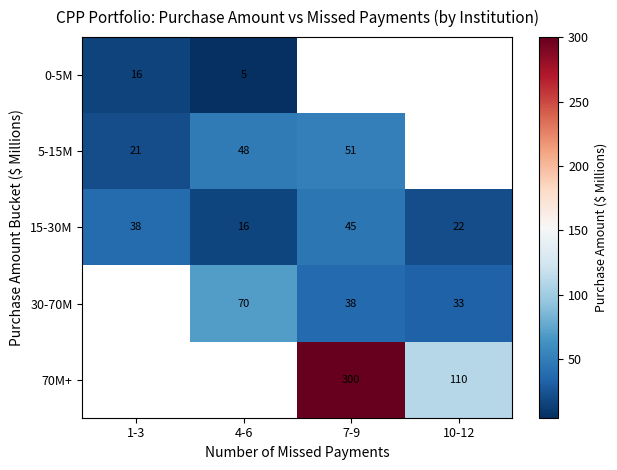

The value of 15-30M at 10-12 is 35.5. True or false?

False